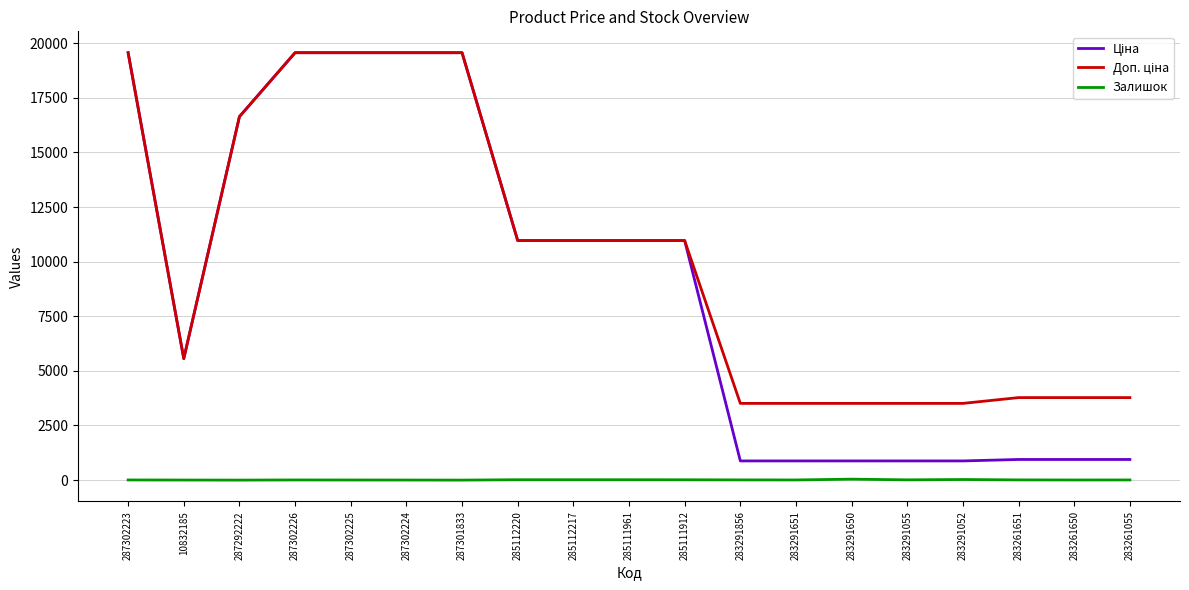

What is the spread (max minus min) of values at 287292222?

16636.8